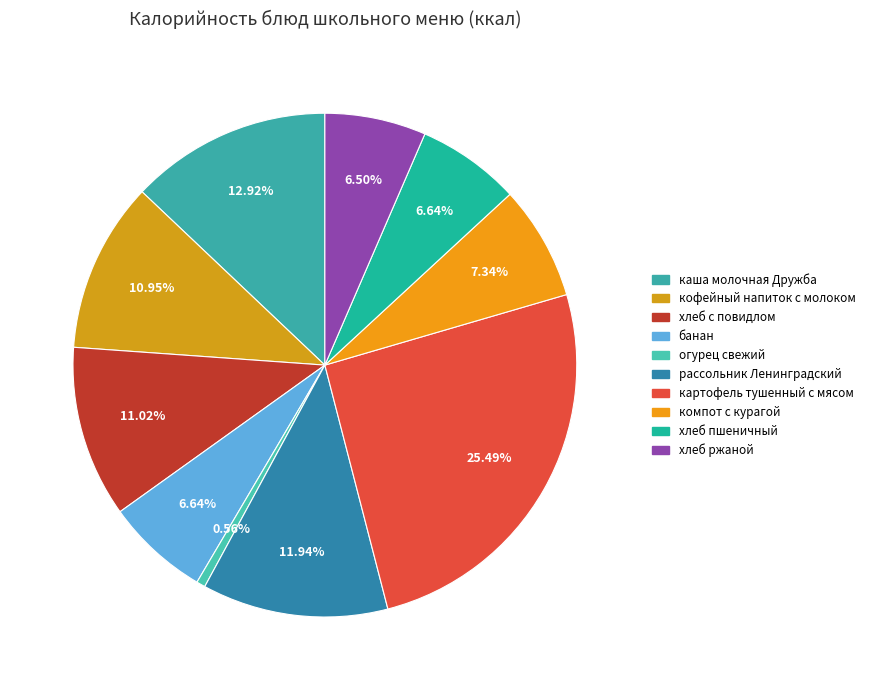

The хлеб с повидлом slice represents 11% of the pie. True or false?

True